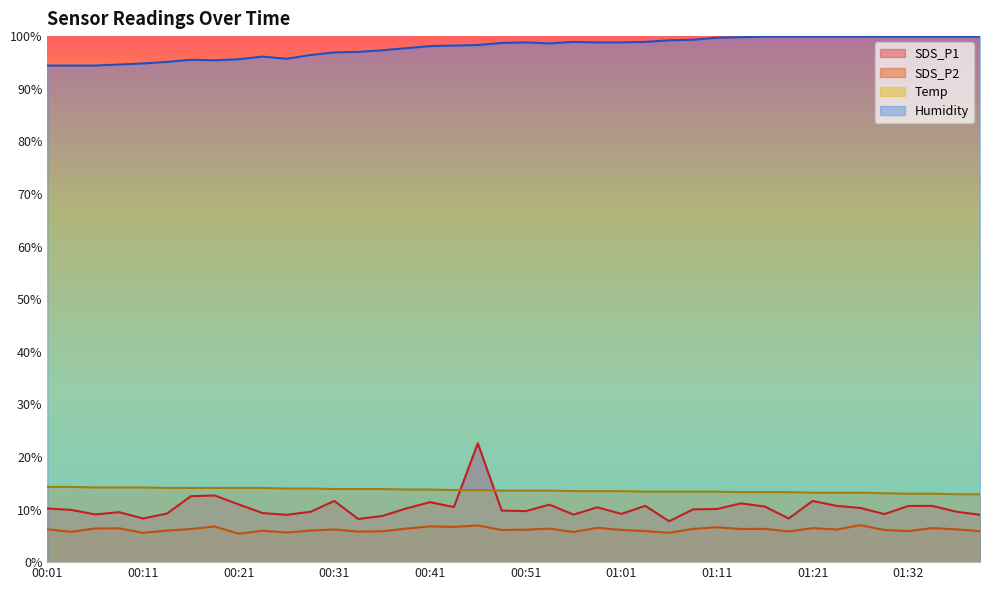

What are all the series names shown in the legend?

SDS_P1, SDS_P2, Temp, Humidity